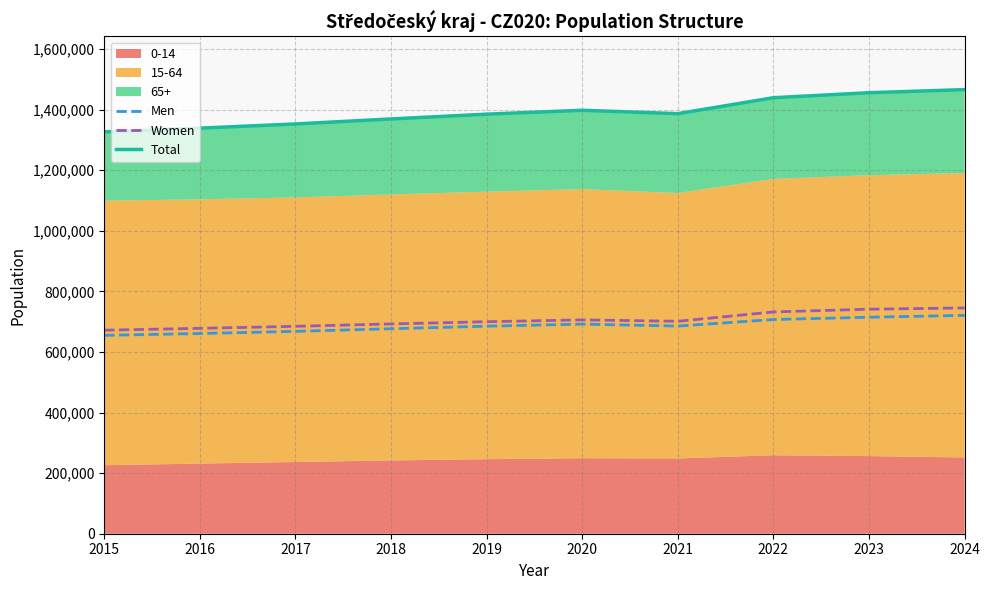

At which label does Total reach its peak?

2024